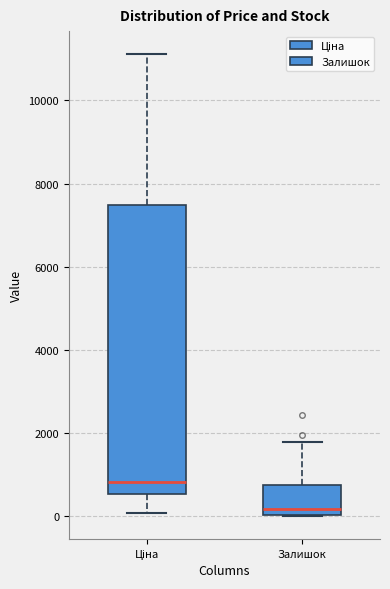

Where is the upper edge of the box for Залишок on the y-axis? The values are not printed on the chart, so give them approximately, as read against the axis.

800